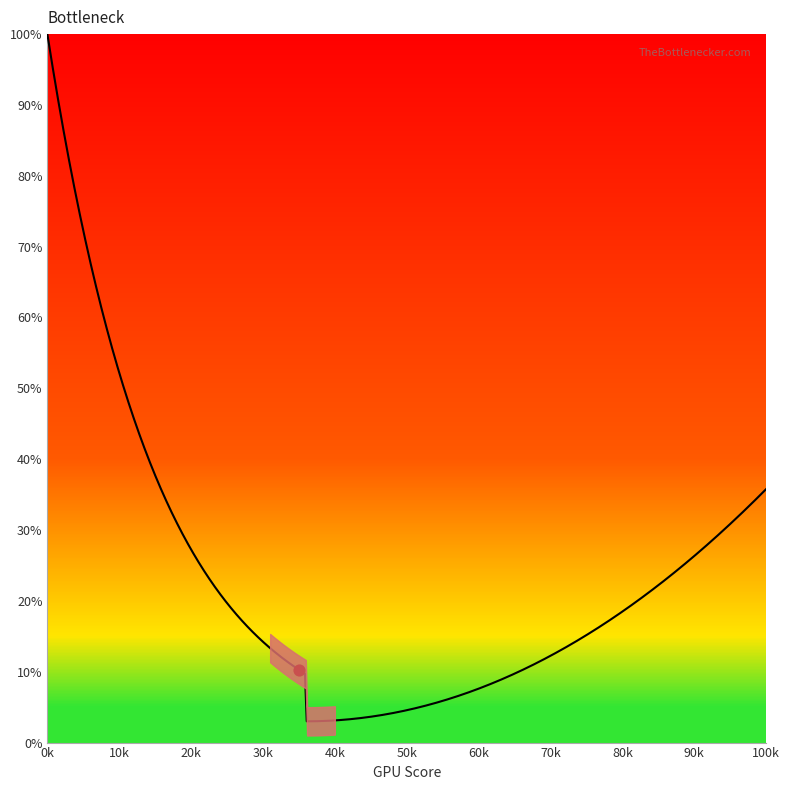

Between 40 and 32, which is larger?

32